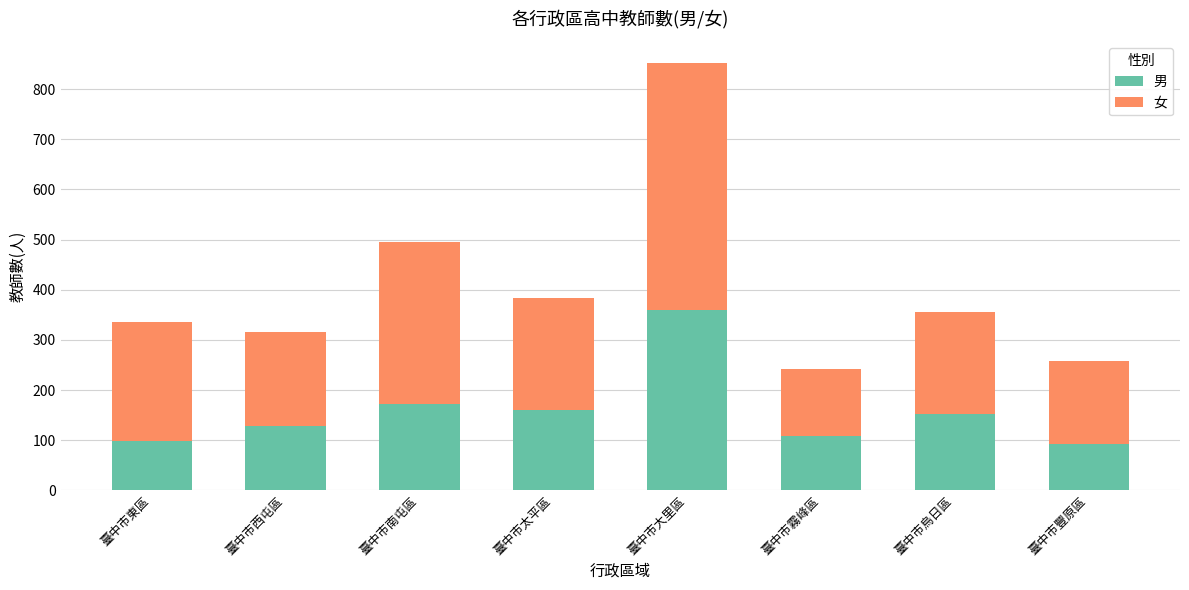

The 男 series shows 143 at 臺中市豐原區. True or false?

False